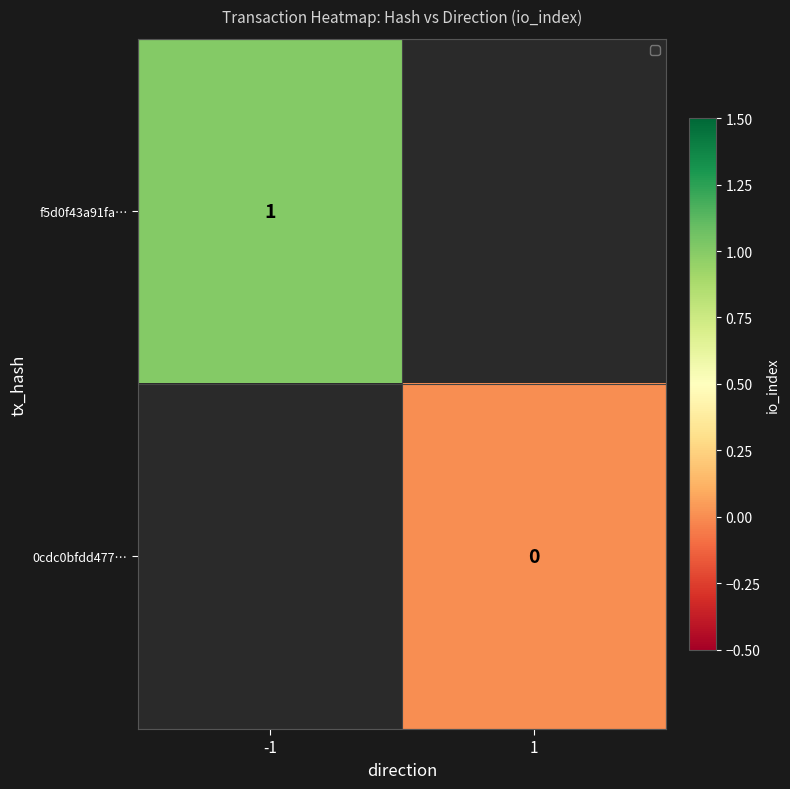

True or false: f5d0f43a91fa… has a value of 2 at -1.

False